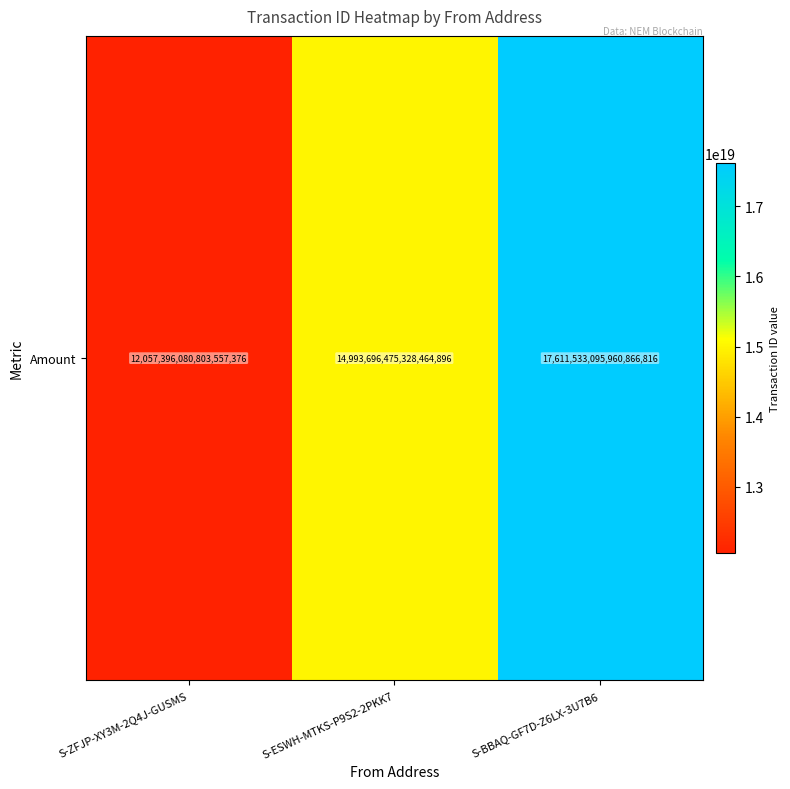

What value does the data have at S-BBAQ-GF7D-Z6LX-3U7B6, to the nearest 100?

17611533095960867200